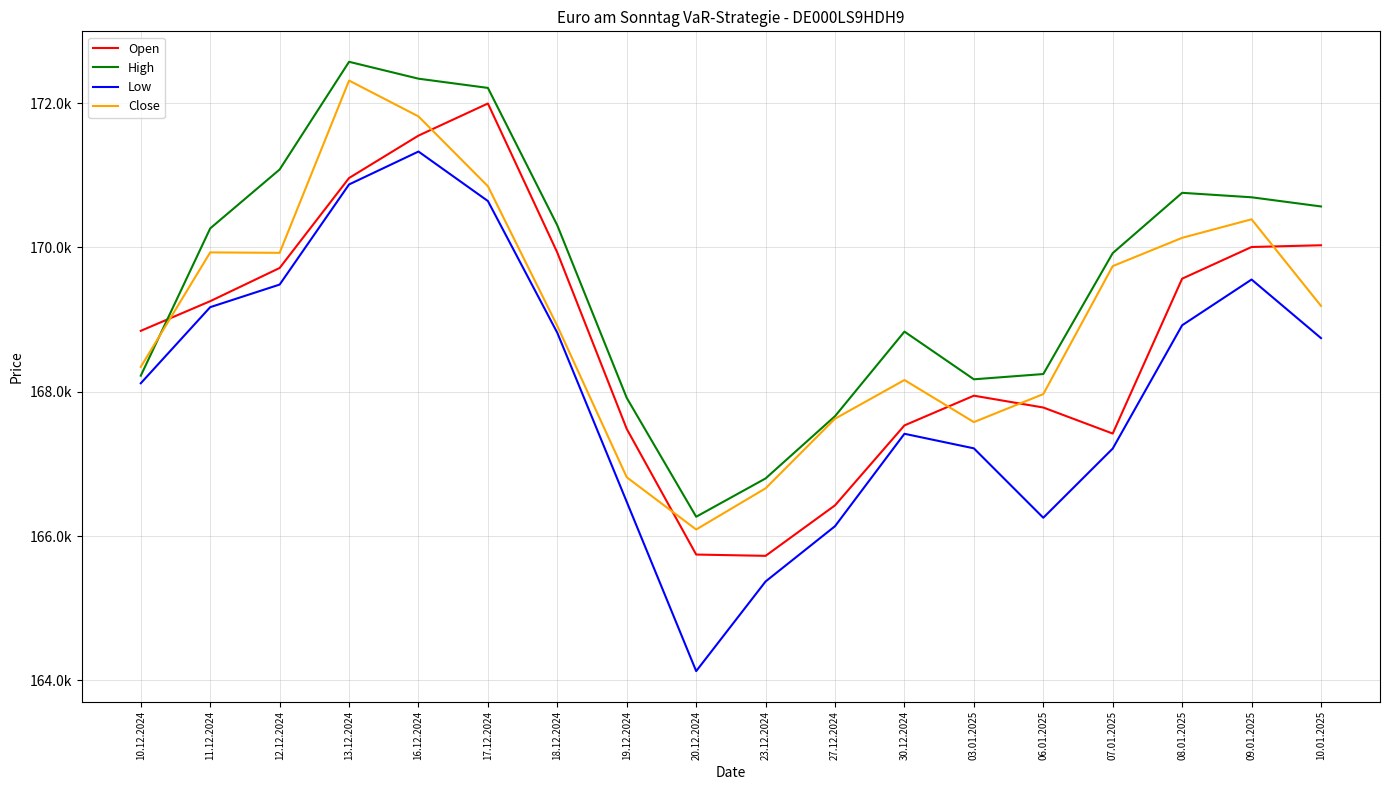

Does the chart have visible grid lines?

Yes